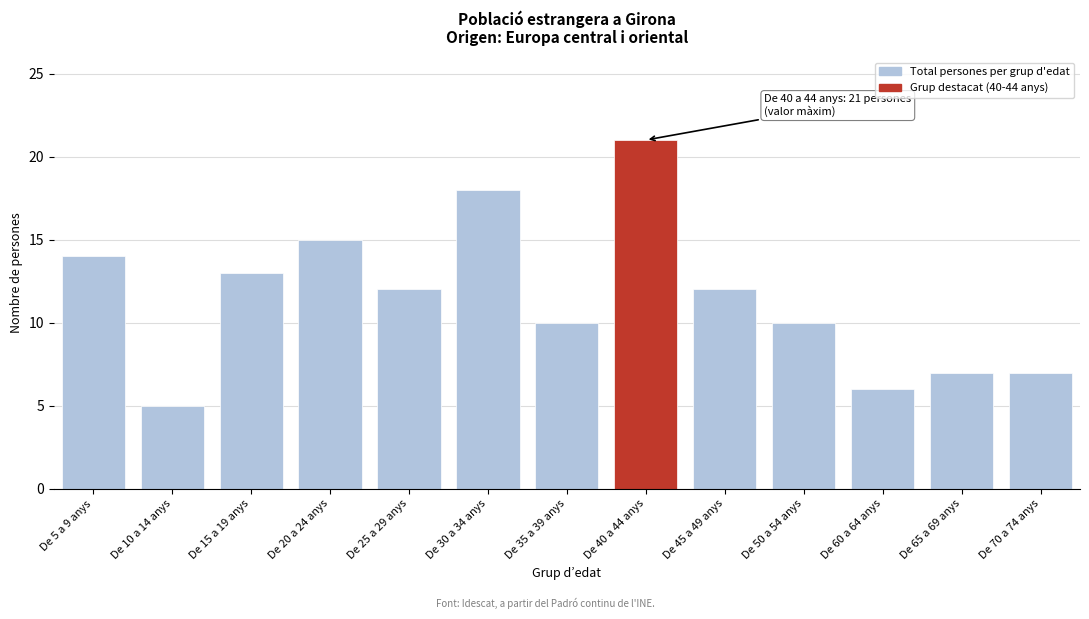

Reading left to right, extract all data points from this chart.

De 5 a 9 anys=14	De 10 a 14 anys=5	De 15 a 19 anys=13	De 20 a 24 anys=15	De 25 a 29 anys=12	De 30 a 34 anys=18	De 35 a 39 anys=10	De 40 a 44 anys=21	De 45 a 49 anys=12	De 50 a 54 anys=10	De 60 a 64 anys=6	De 65 a 69 anys=7	De 70 a 74 anys=7